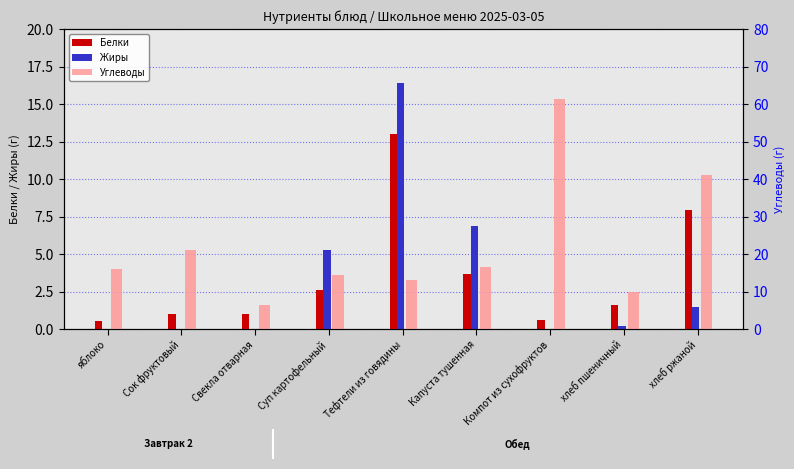

What is the total value across all series at Суп картофельный?

22.2